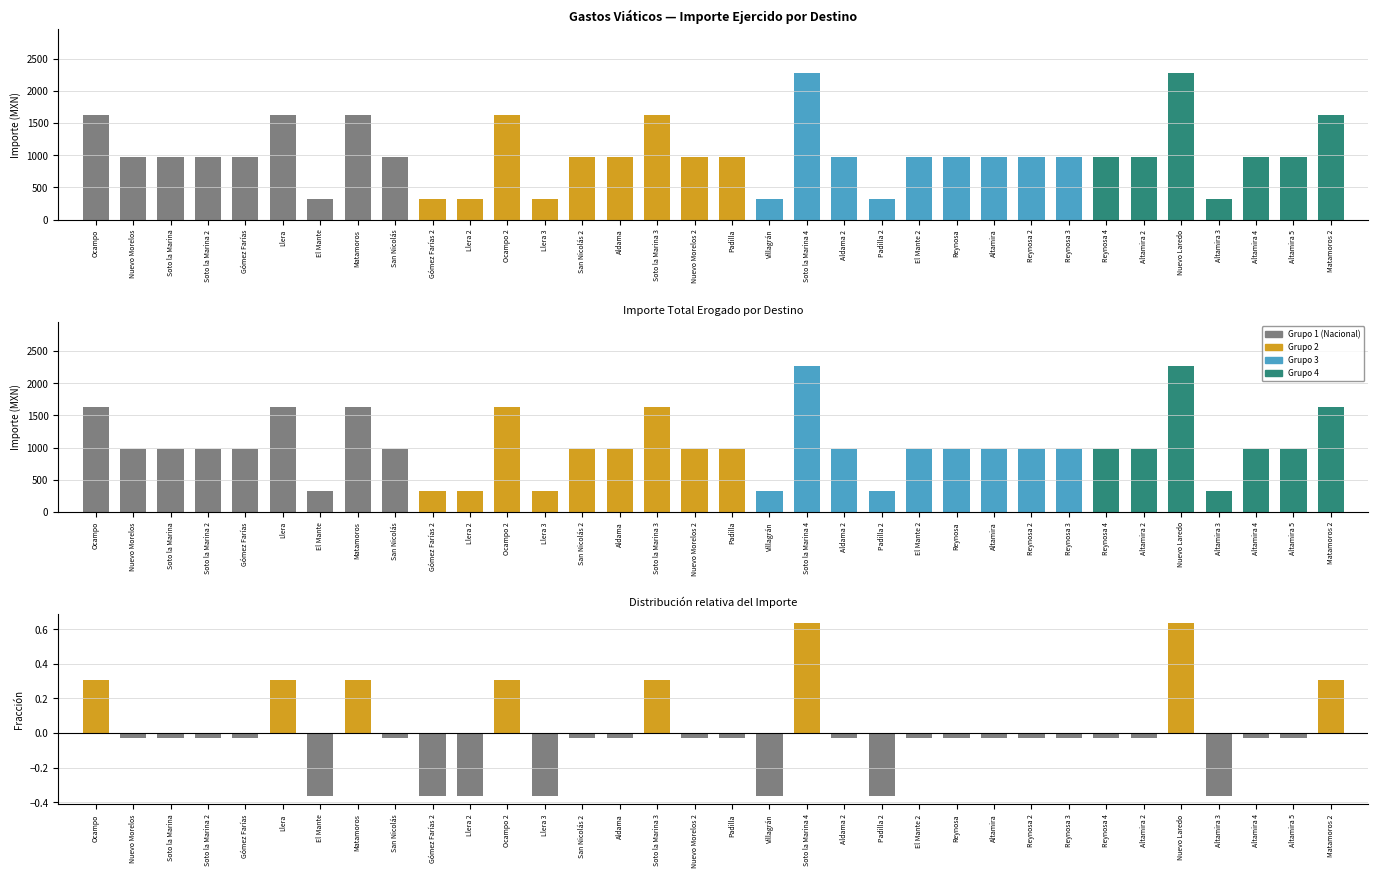

What is the lowest value of the Importe ejercido por partida series?

325.0